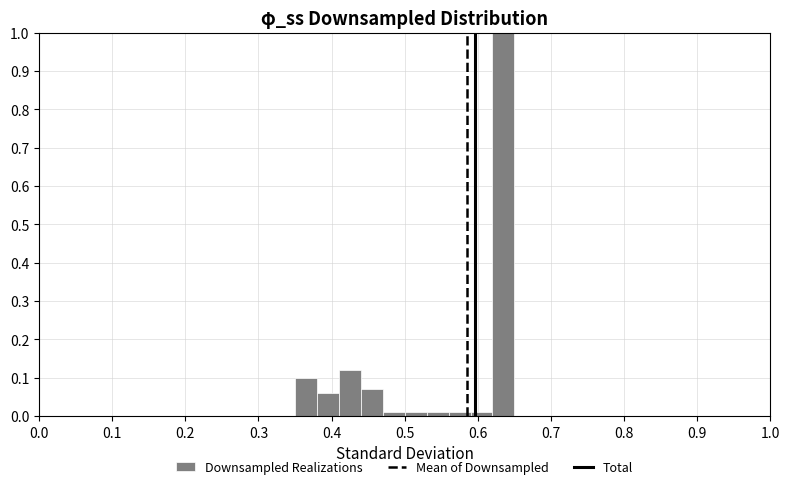

Around what value on the x-axis is the tallest bar? Give the approximate position of its centre, as read against the axis.

0.64